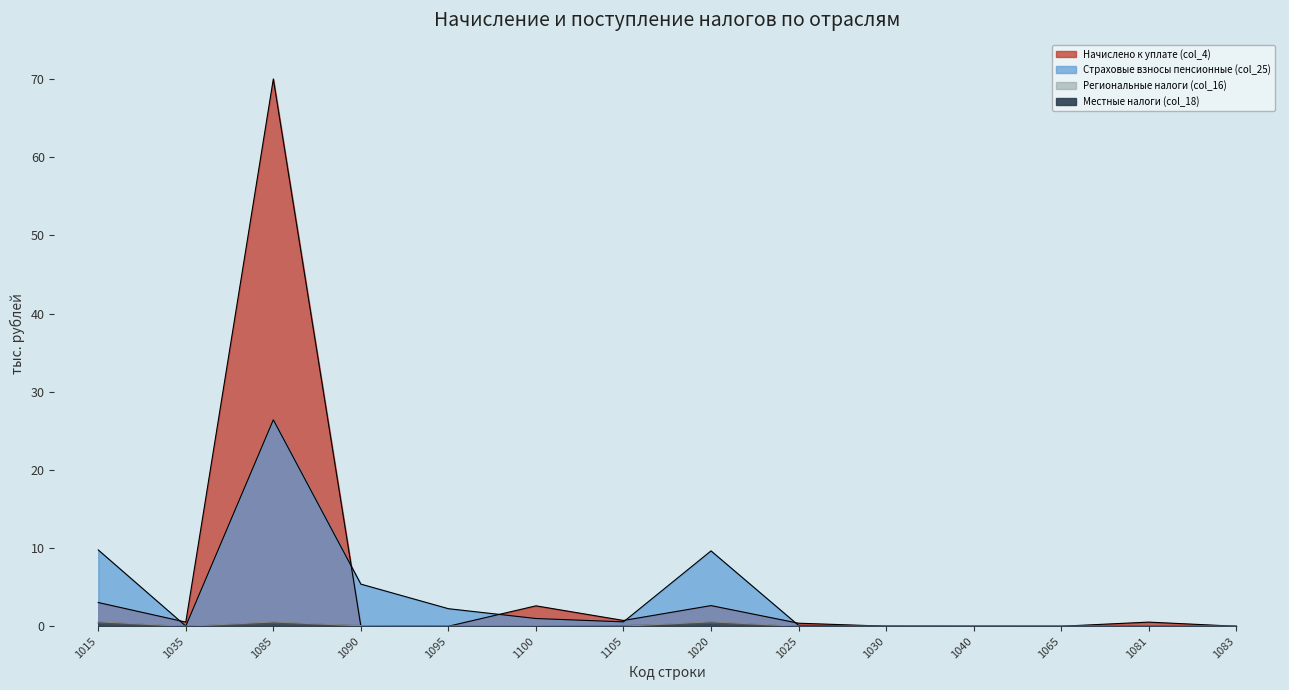

How many values in Страховые взносы пенсионные (col_25) are above zero?

11